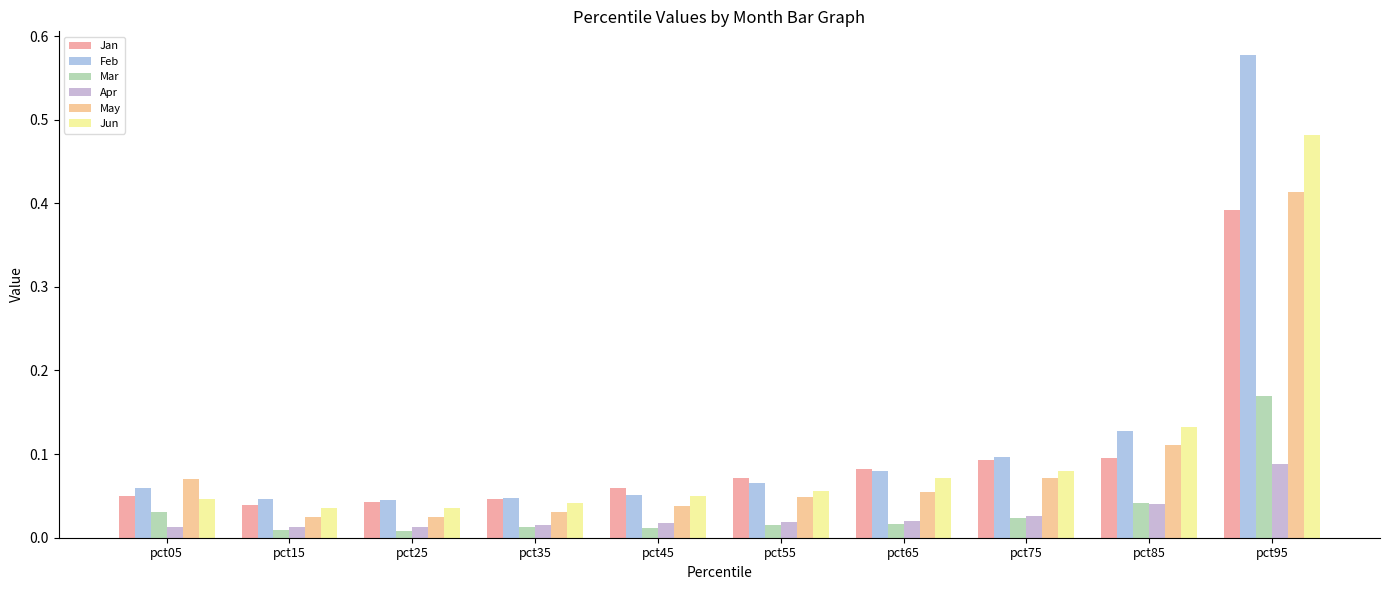

How many bars are there in each group?

6